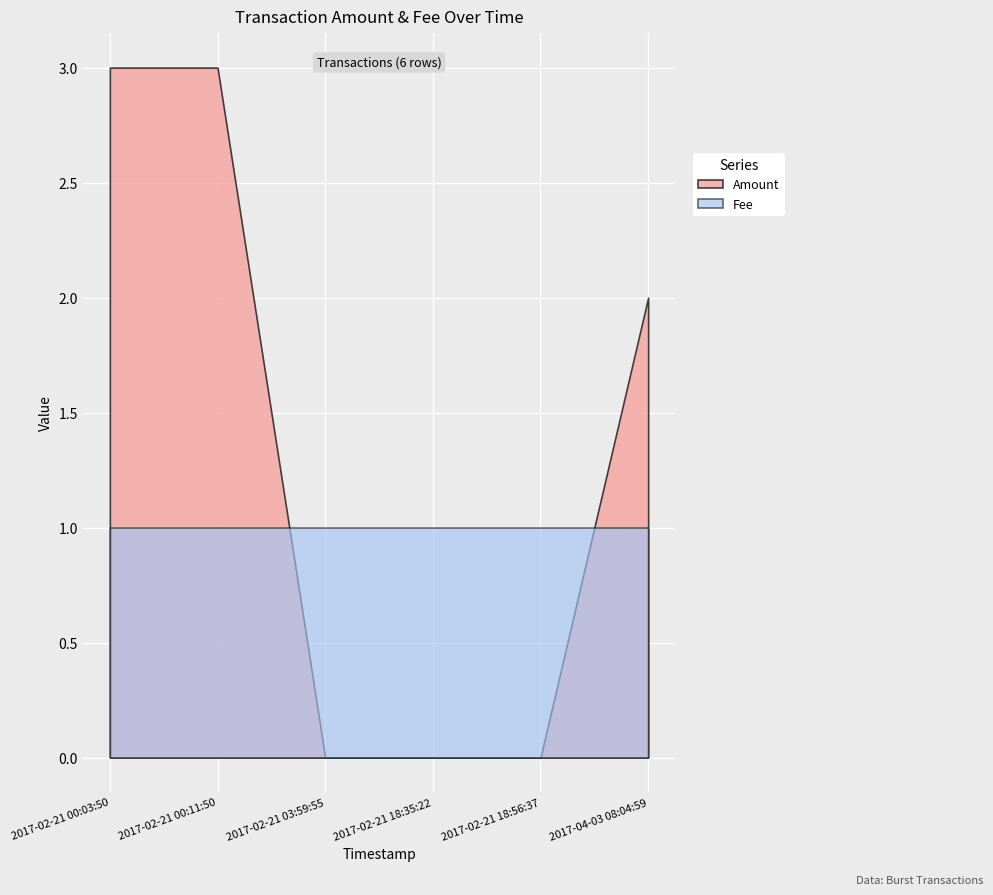

Which category has the highest value in the Amount series?

2017-02-21 00:11:50